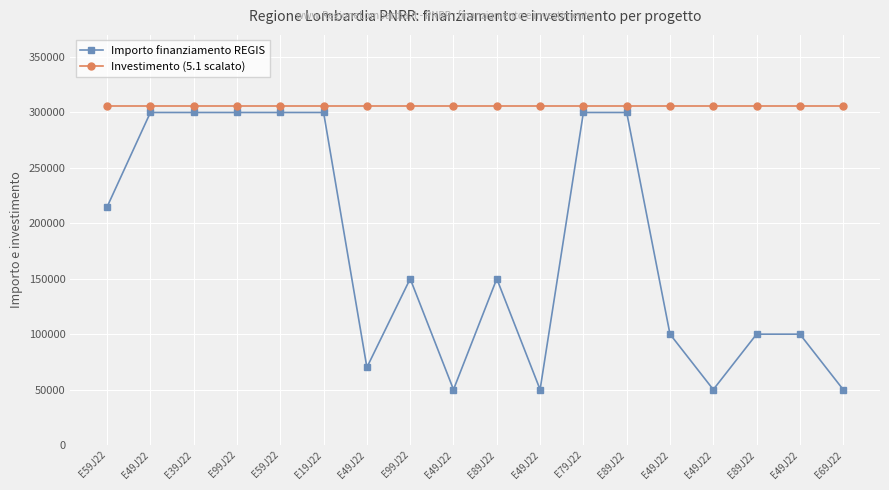

Which has a higher value, E99J22 or E59J22?

E59J22